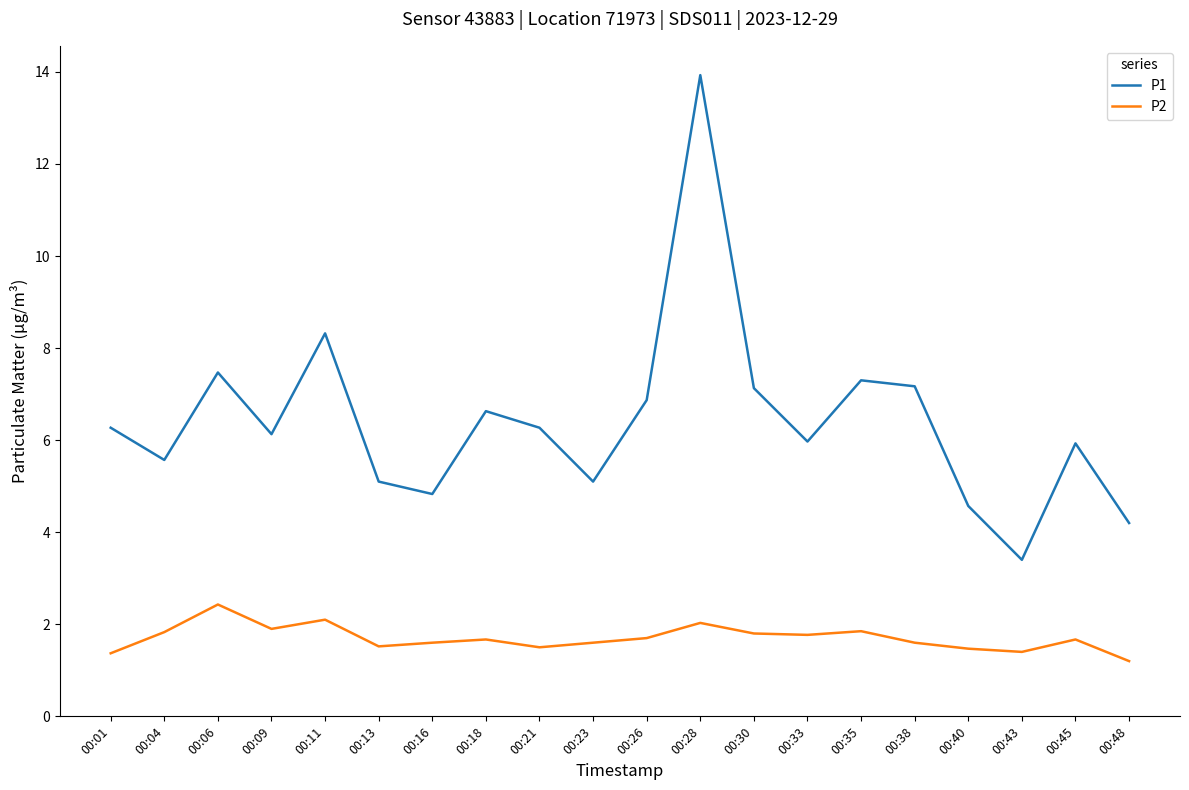

In P1, how many points are higher than both neighbors (excluding endpoints)?

6